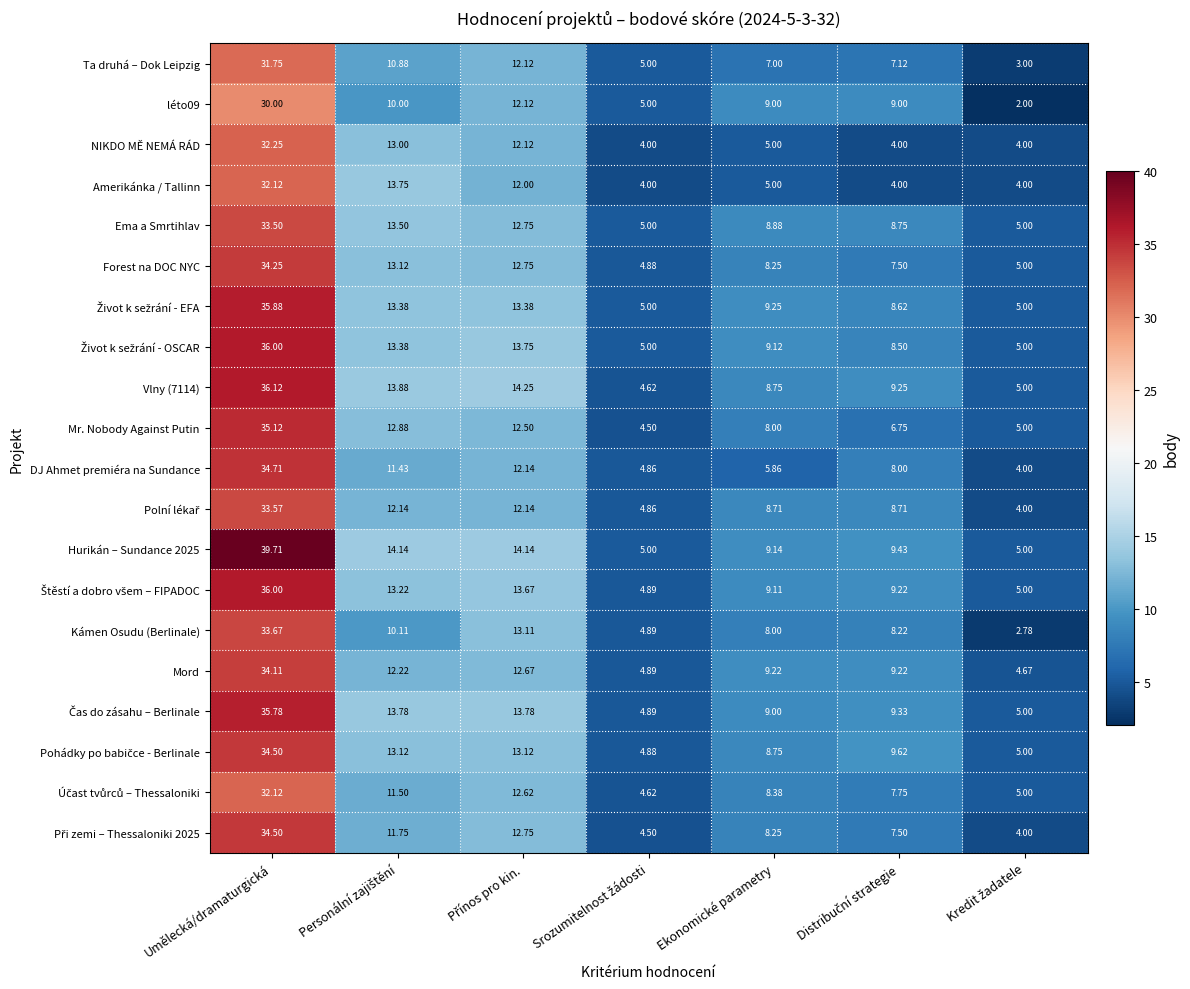

At which category is the sum across all series the highest?

Umělecká/dramaturgická